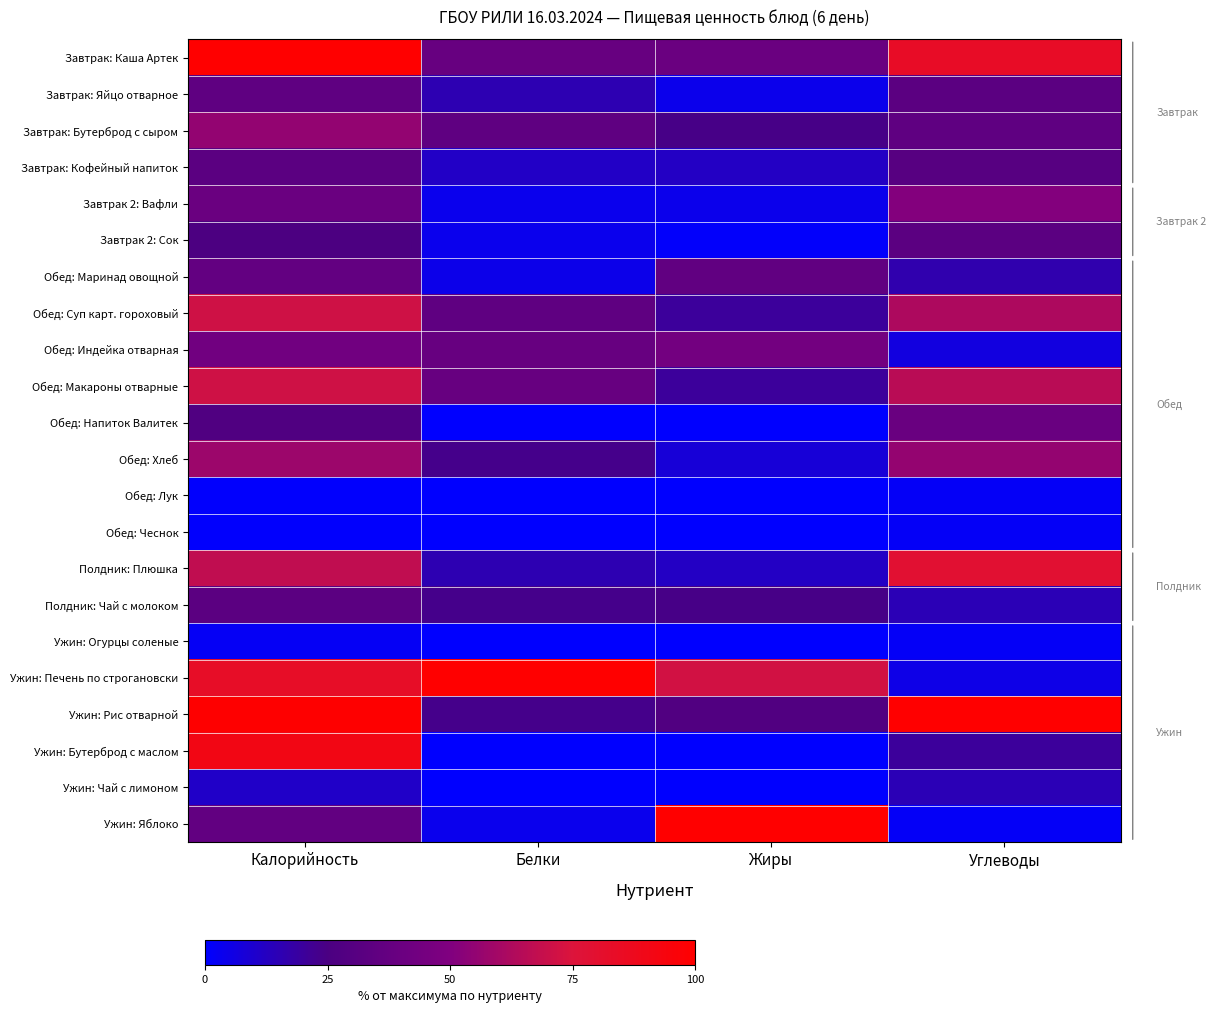

Reading left to right, extract all data points from this chart.

Завтрак: Каша Артек: Калорийность=100.0	Белки=38.5	Жиры=40.0	Углеводы=83.6
Завтрак: Яйцо отварное: Калорийность=34.5	Белки=15.4	Жиры=4.0	Углеводы=32.8
Завтрак: Бутерброд с сыром: Калорийность=55.4	Белки=34.6	Жиры=24.0	Углеводы=34.4
Завтрак: Кофейный напиток: Калорийность=32.4	Белки=11.5	Жиры=12.0	Углеводы=31.1
Завтрак 2: Вафли: Калорийность=40.2	Белки=3.8	Жиры=4.0	Углеводы=50.8
Завтрак 2: Сок: Калорийность=25.5	Белки=3.8	Жиры=0.8	Углеводы=33.1
Обед: Маринад овощной: Калорийность=36.6	Белки=4.6	Жиры=35.6	Углеводы=16.1
Обед: Суп карт. гороховый: Калорийность=71.1	Белки=34.6	Жиры=20.0	Углеводы=62.3
Обед: Индейка отварная: Калорийность=43.2	Белки=38.5	Жиры=44.0	Углеводы=6.6
Обед: Макароны отварные: Калорийность=71.4	Белки=38.5	Жиры=20.0	Углеводы=65.6
Обед: Напиток Валитек: Калорийность=27.7	Белки=0.0	Жиры=0.0	Углеводы=39.3
Обед: Хлеб: Калорийность=57.7	Белки=23.1	Жиры=8.0	Углеводы=55.7
Обед: Лук: Калорийность=0.6	Белки=0.0	Жиры=0.0	Углеводы=1.6
Обед: Чеснок: Калорийность=0.6	Белки=0.0	Жиры=0.0	Углеводы=1.6
Полдник: Плюшка: Калорийность=67.6	Белки=15.4	Жиры=12.0	Углеводы=78.7
Полдник: Чай с молоком: Калорийность=33.0	Белки=23.1	Жиры=24.0	Углеводы=14.8
Ужин: Огурцы соленые: Калорийность=2.1	Белки=0.0	Жиры=0.0	Углеводы=1.6
Ужин: Печень по строгановски: Калорийность=83.3	Белки=100.0	Жиры=72.0	Углеводы=4.9
Ужин: Рис отварной: Калорийность=99.4	Белки=23.1	Жиры=28.0	Углеводы=100.0
Ужин: Бутерброд с маслом: Калорийность=91.1	Белки=0.0	Жиры=0.0	Углеводы=20.2
Ужин: Чай с лимоном: Калорийность=11.0	Белки=0.4	Жиры=0.0	Углеводы=14.8
Ужин: Яблоко: Калорийность=36.3	Белки=3.8	Жиры=100.0	Углеводы=1.6